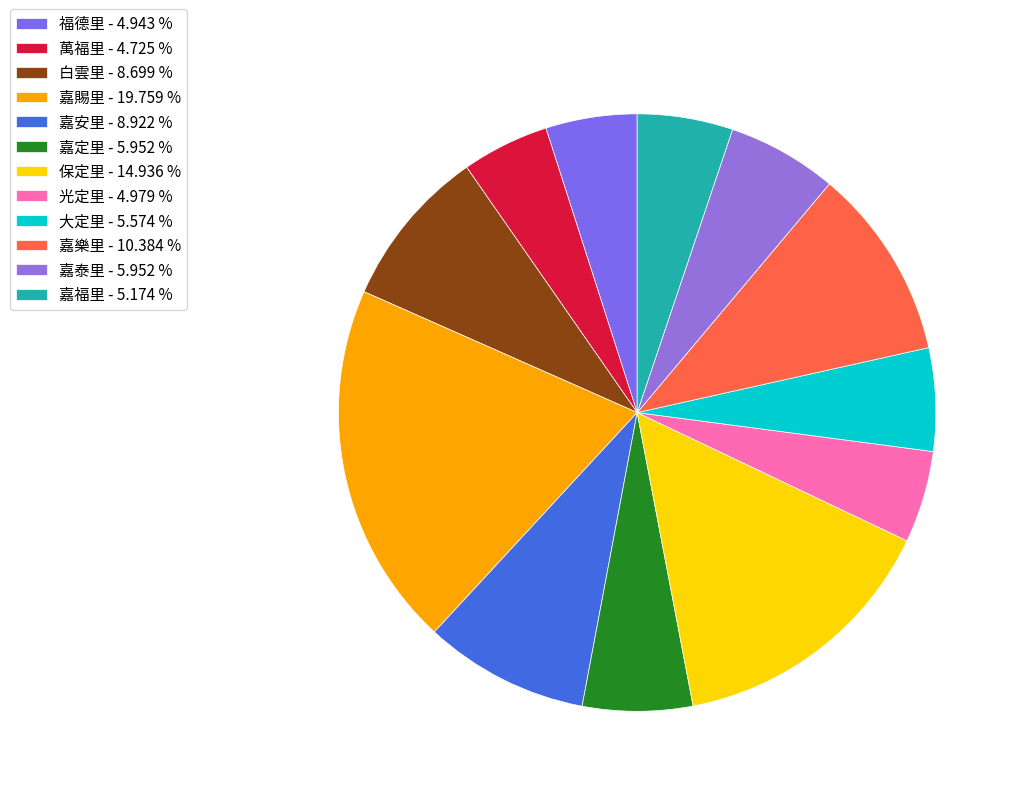

Which slice is the smallest?

萬福里